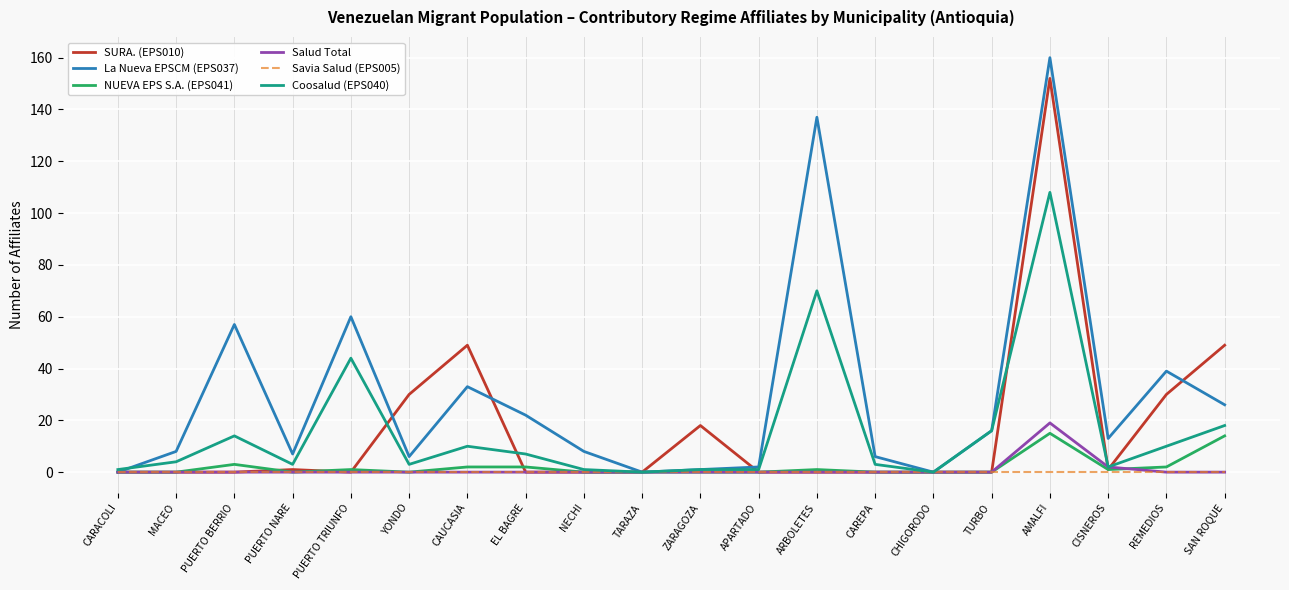

What is the spread (max minus min) of values at CARACOLI?

1